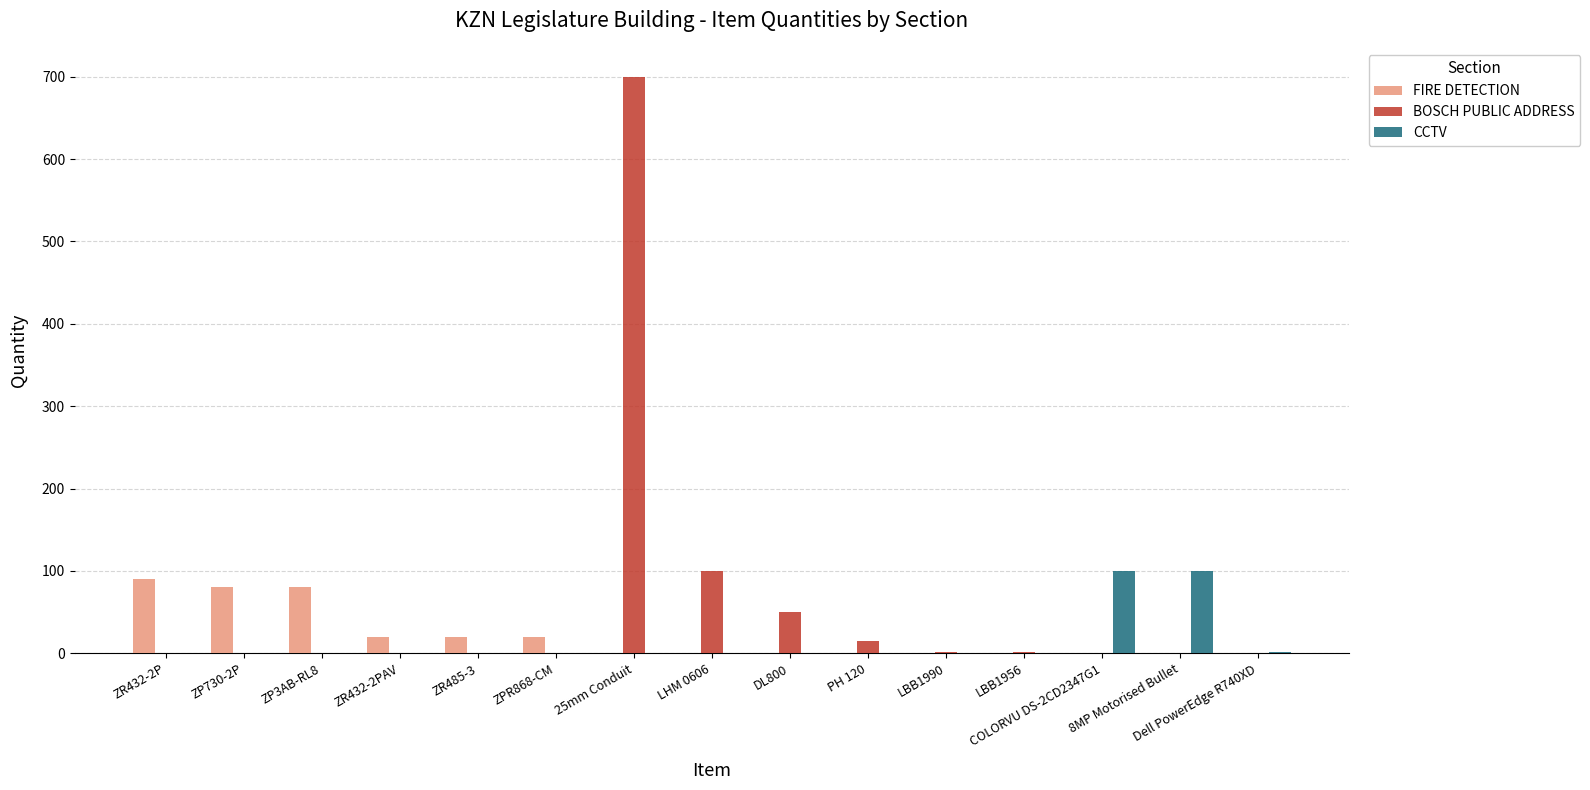

Which series has the largest total across all categories?

BOSCH PUBLIC ADDRESS